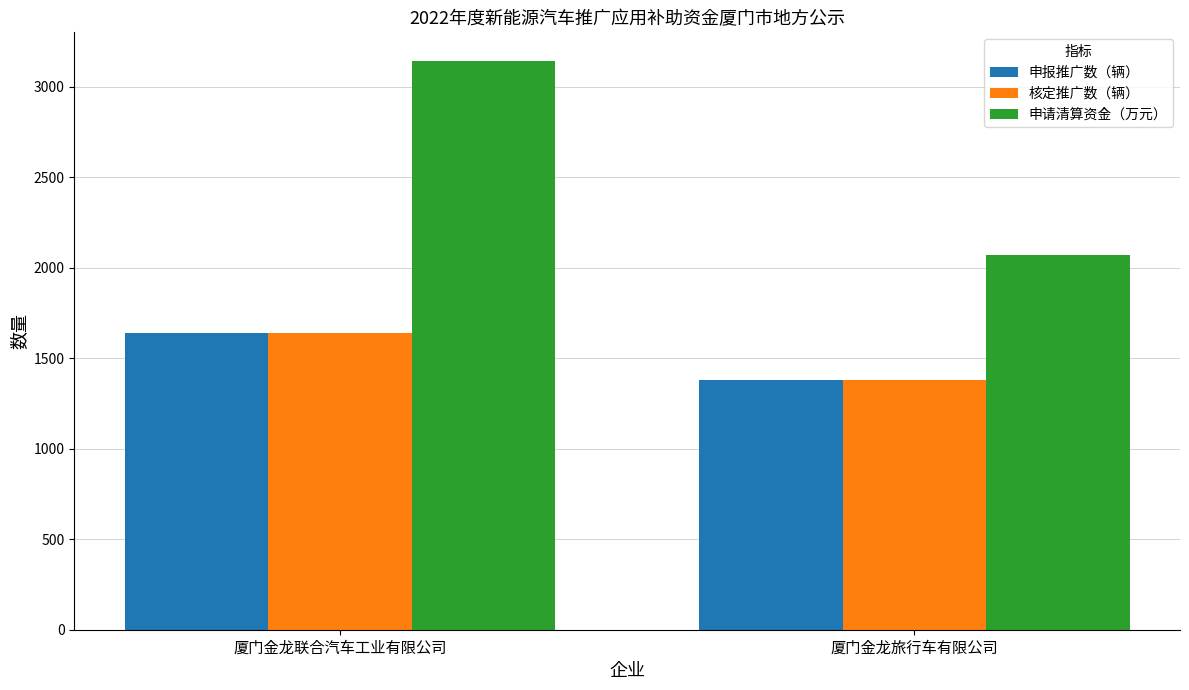

What is the difference between the maximum and minimum values in the 核定推广数（辆） series?

257.0